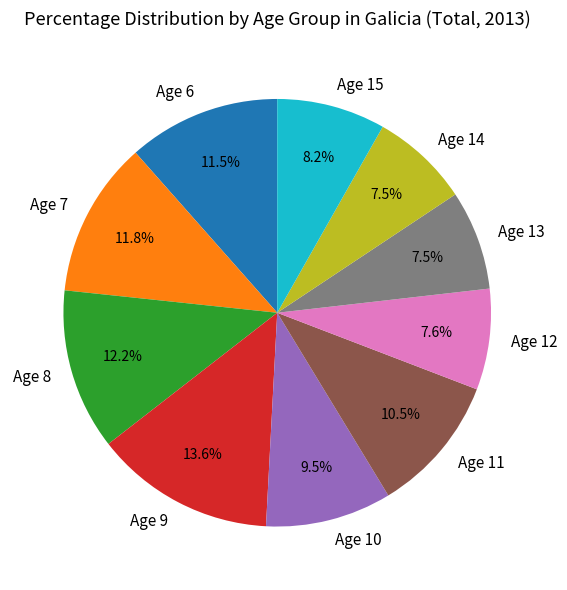

How much of the chart is everything except Age 14?

92.5%